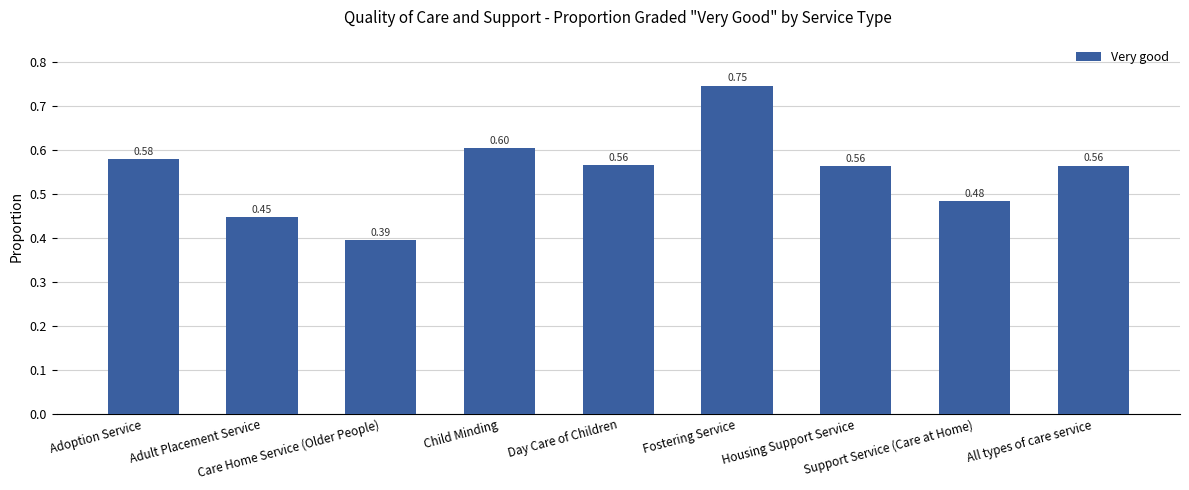

What is the sum of all values?

4.9